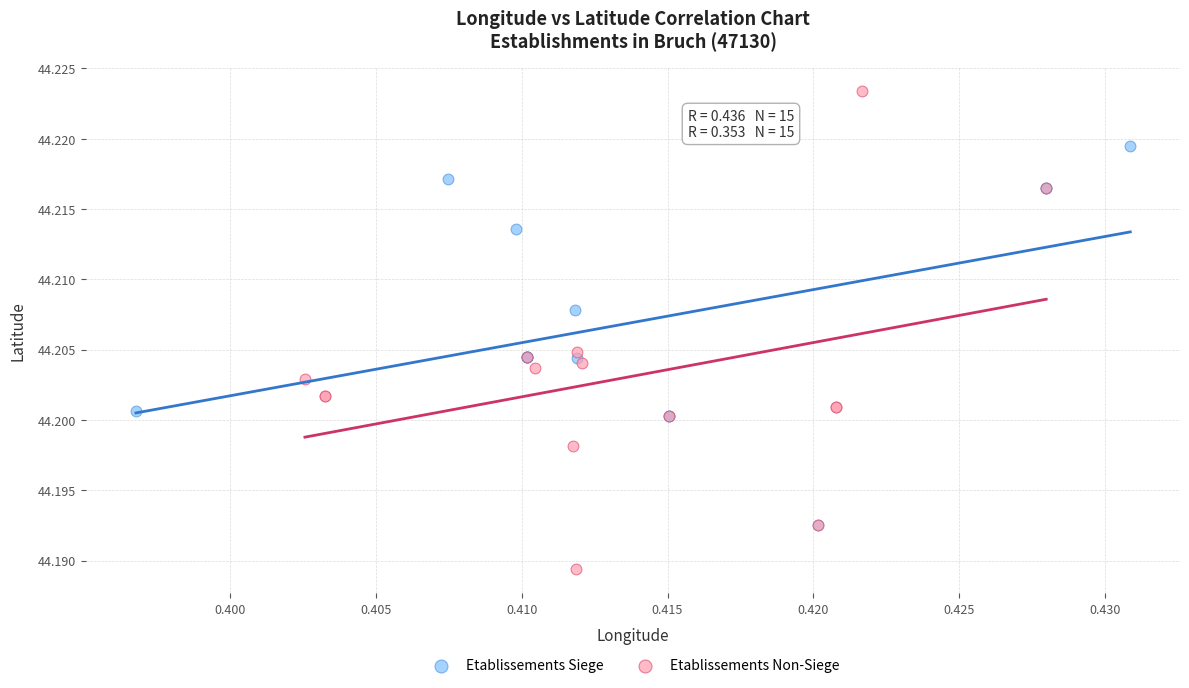

Which series reaches the minimum Y coordinate?

Etablissements Non-Siege